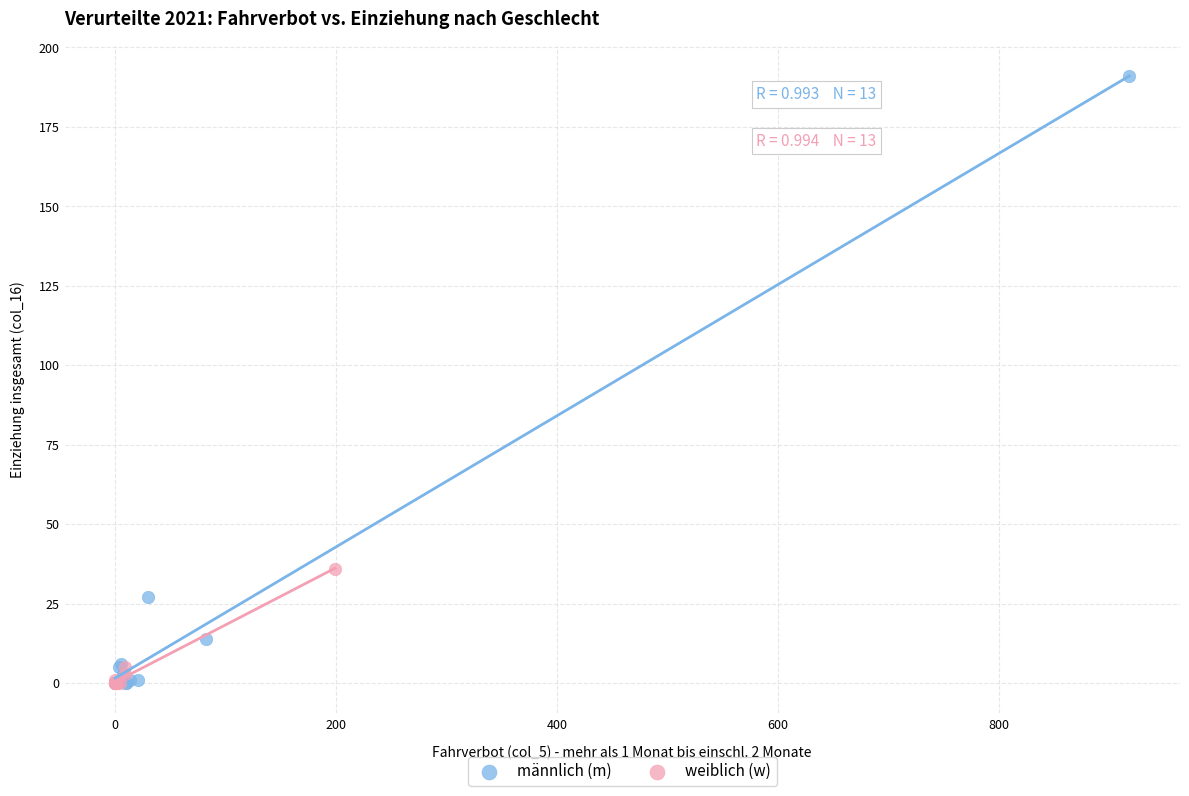

Which series reaches the maximum Y coordinate?

männlich (m)